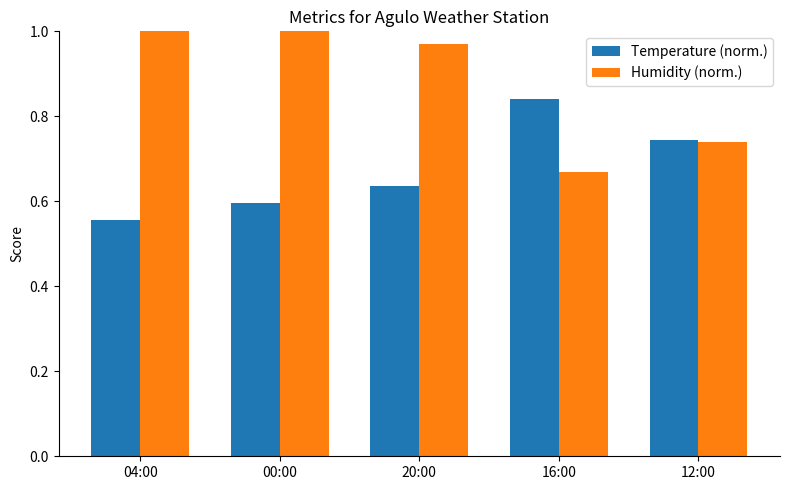

What is the spread (max minus min) of values at 16:00?

0.2